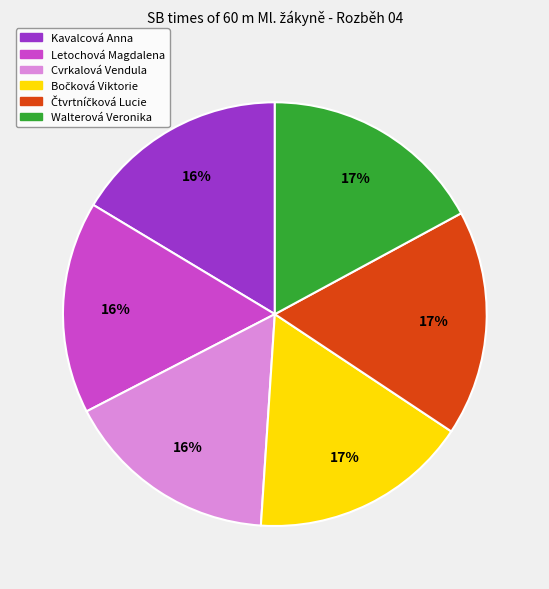

What percentage is the Cvrkalová Vendula slice, to the nearest percent?

16%